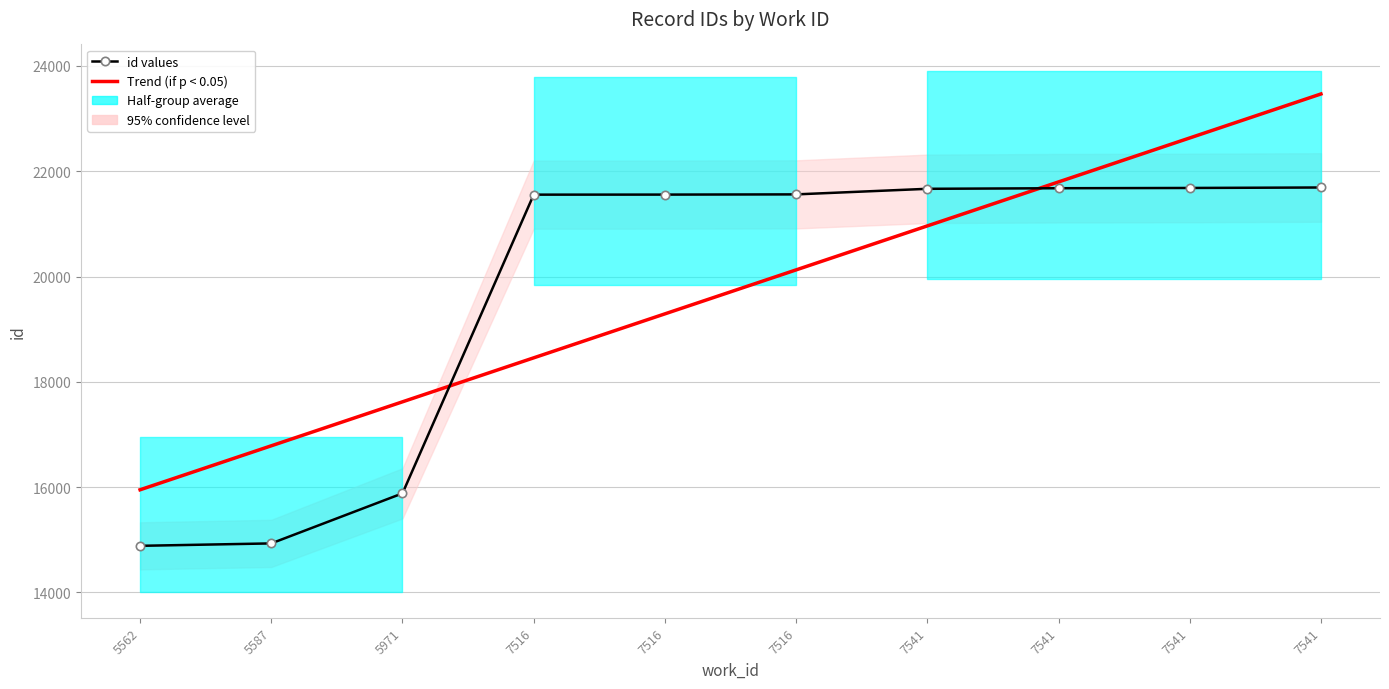

The value of Trend (if p < 0.05) at 5971 is 17619.7. True or false?

True